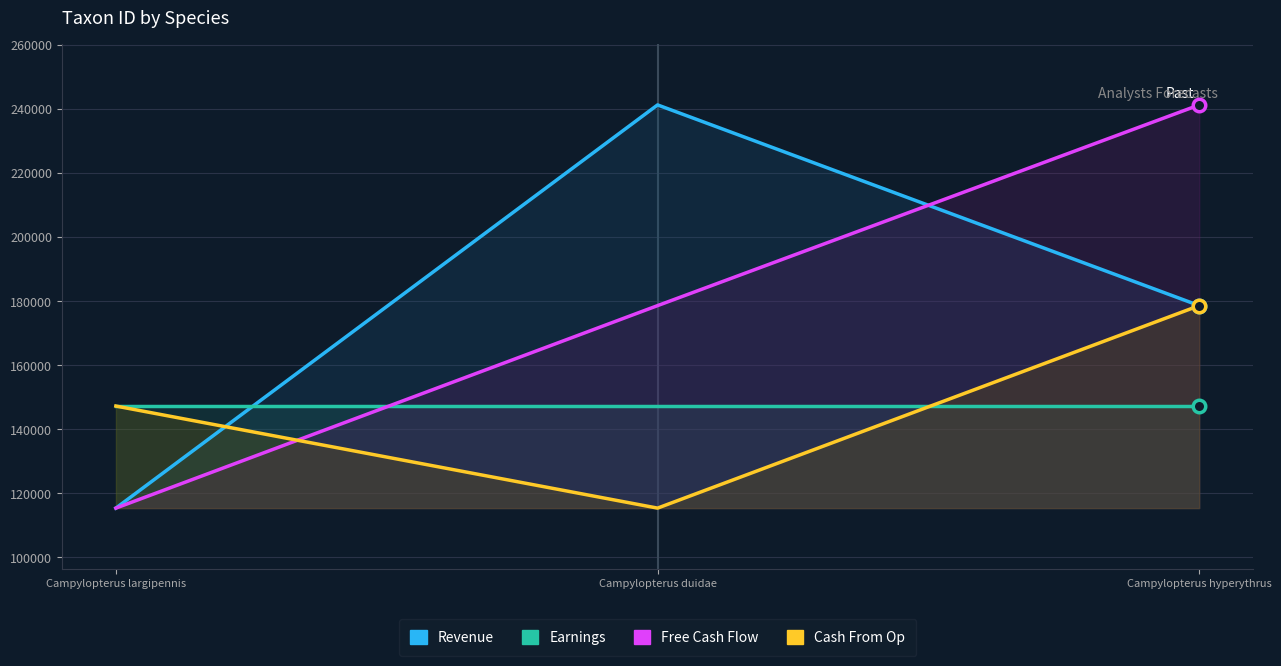

List the series in order of their peak value, highest first.

Revenue, Free Cash Flow, Cash From Op, Earnings